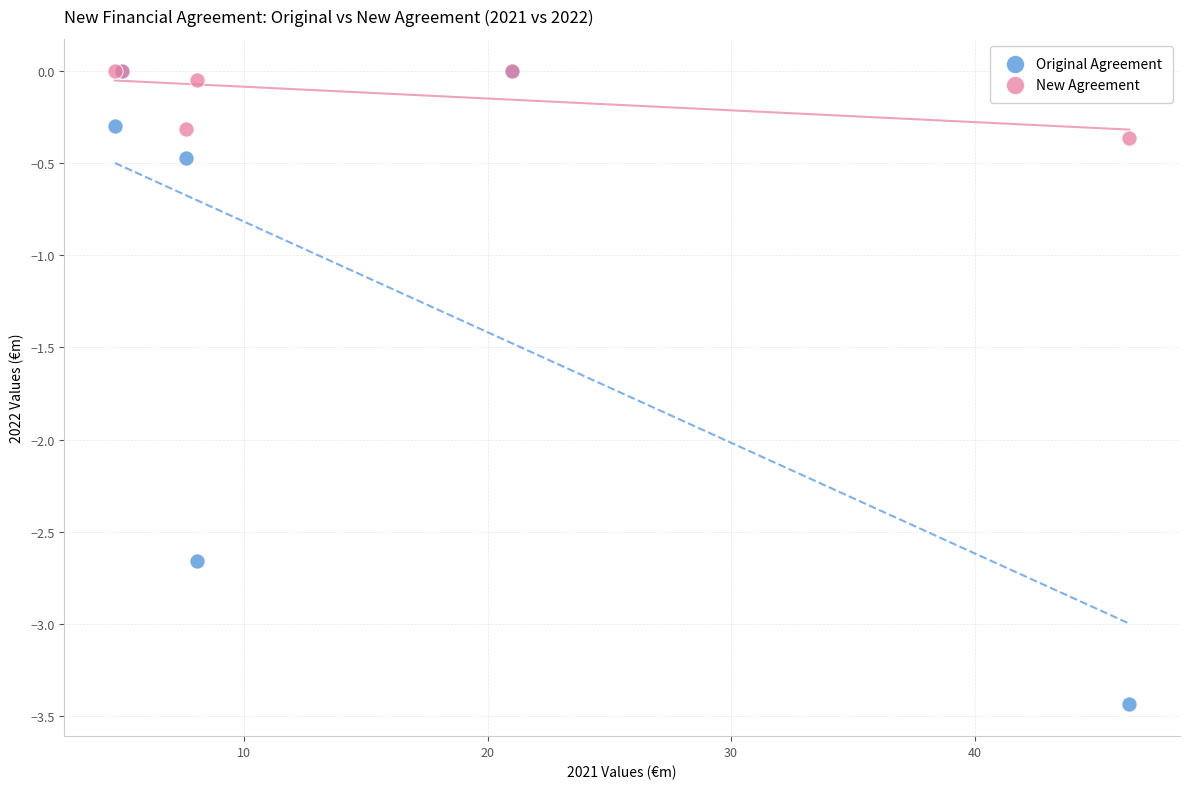

What are all the series names shown in the legend?

Original Agreement, New Agreement